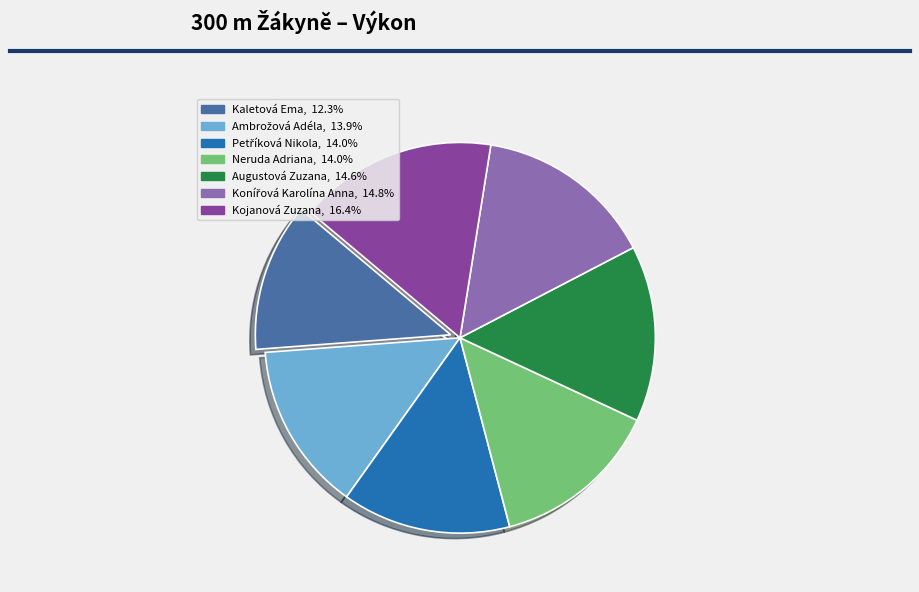

What is the largest slice in the pie chart?

Kojanová Zuzana